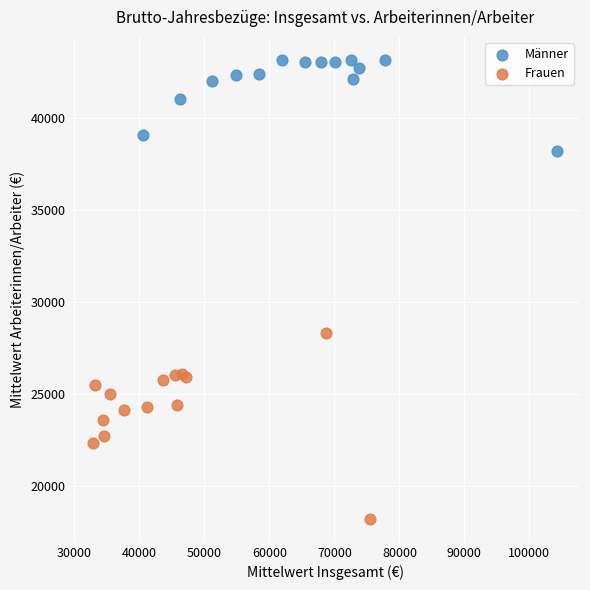

Which series reaches the maximum Y coordinate?

Männer